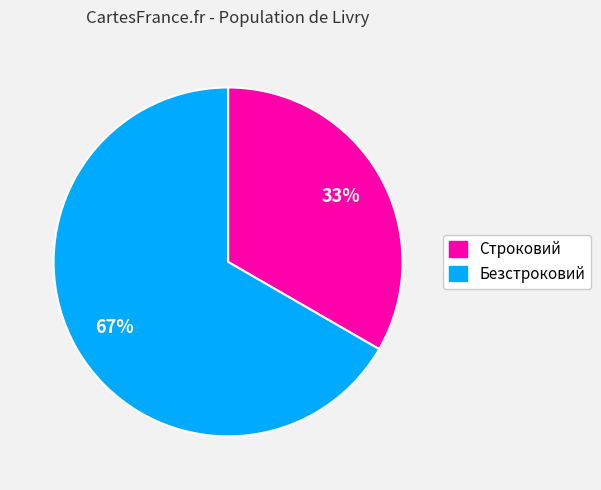

To the nearest percent, what is the combined percentage of Строковий and Безстроковий?

100%